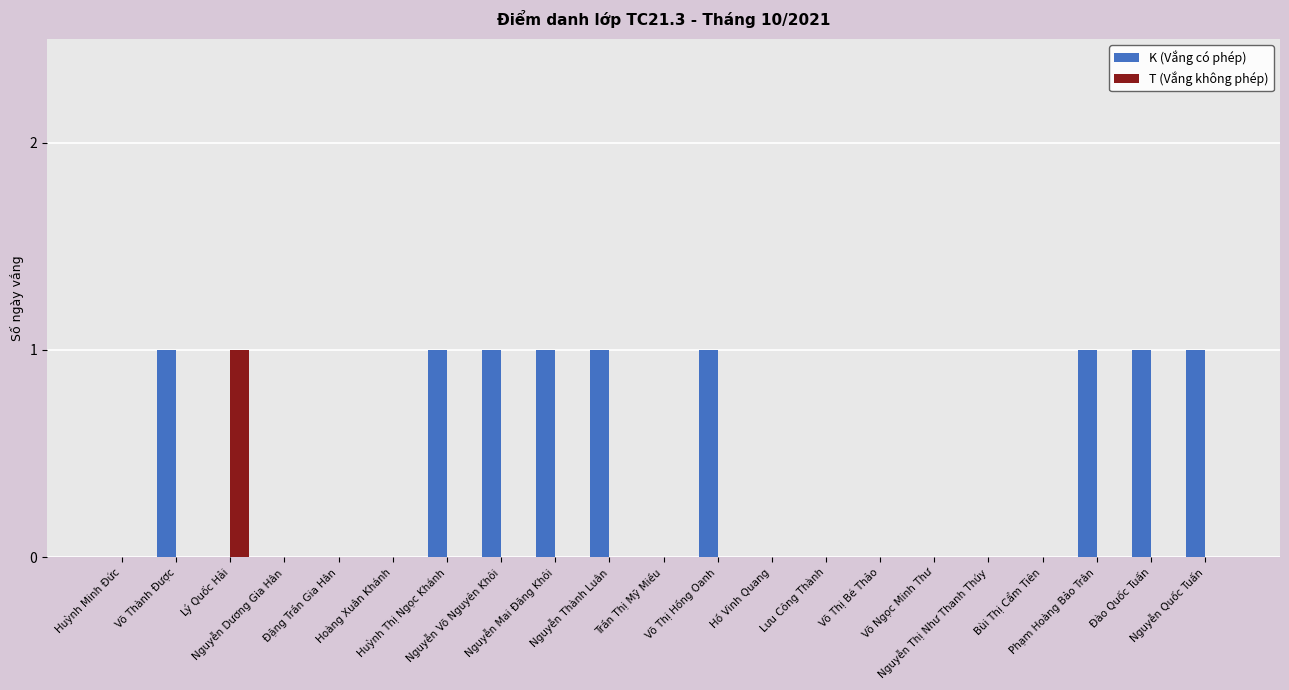

Which series has the largest total across all categories?

K (Vắng có phép)